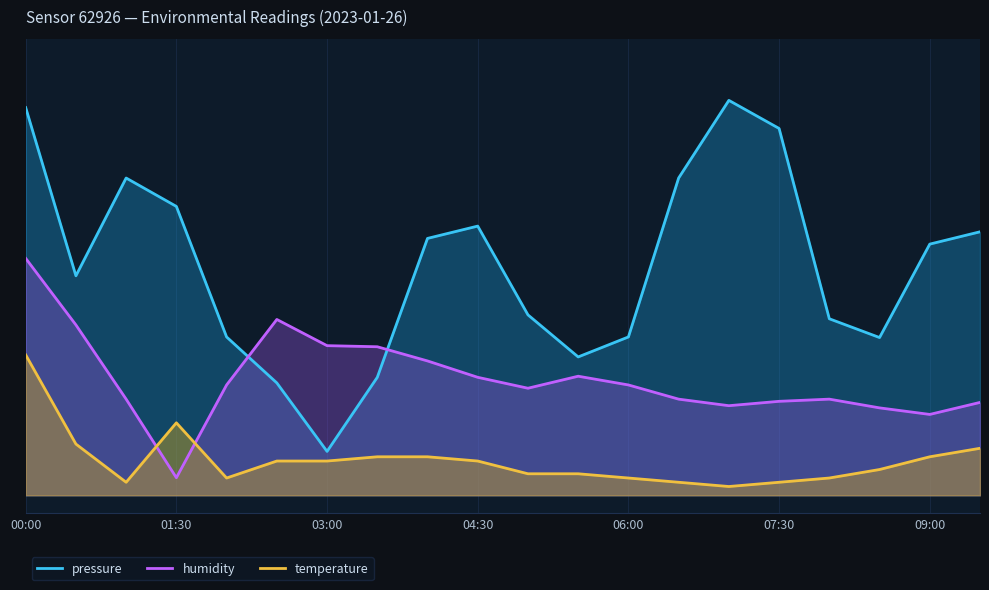

Where is temperature nearest to the value 85?

01:30